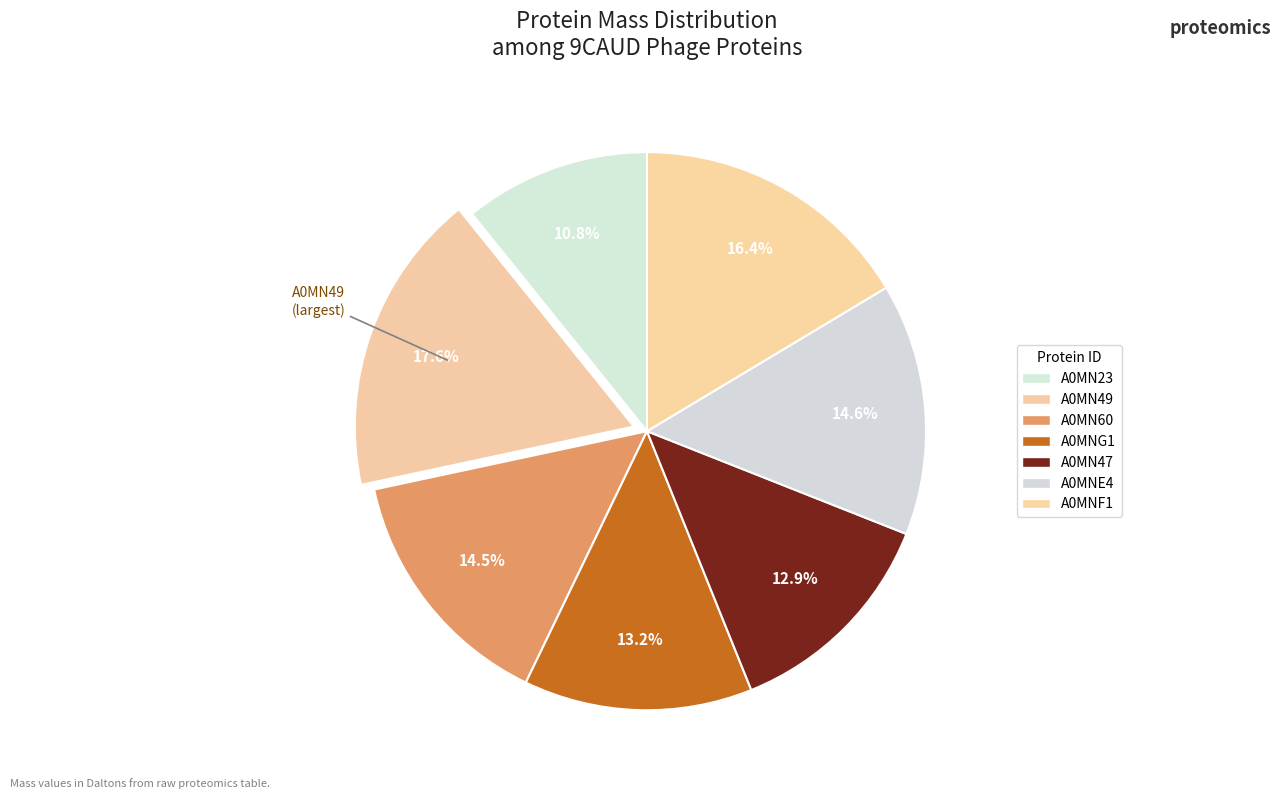

Does A0MNF1 represent more than half of the total?

No